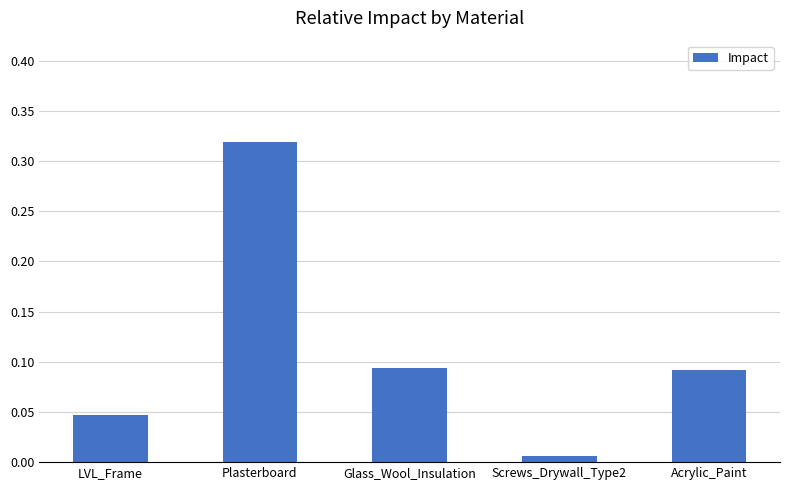

What is the sum of all values?

0.6